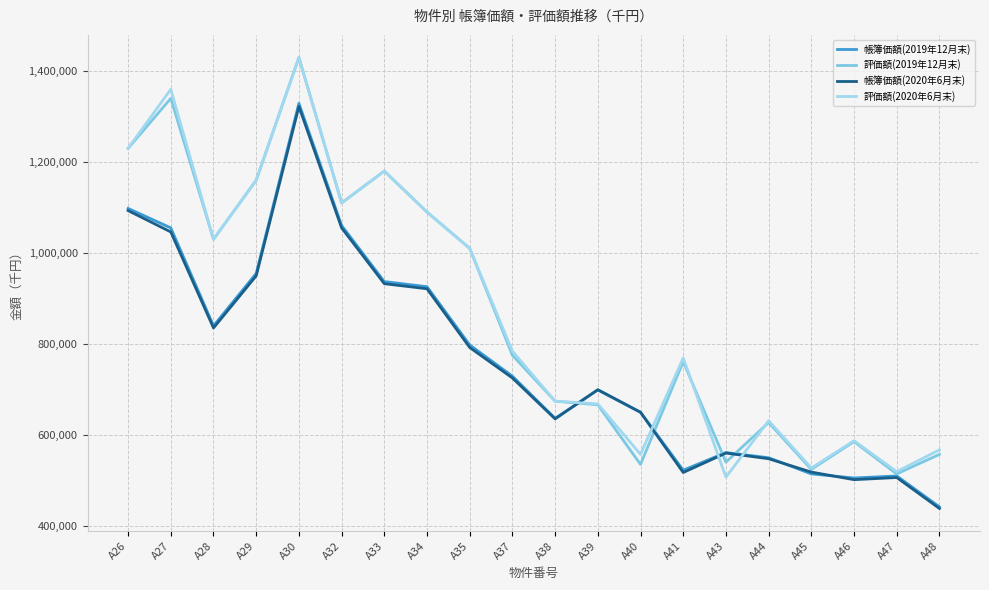

Which series changed the most between A41 and A46?

評価額(2020年6月末)